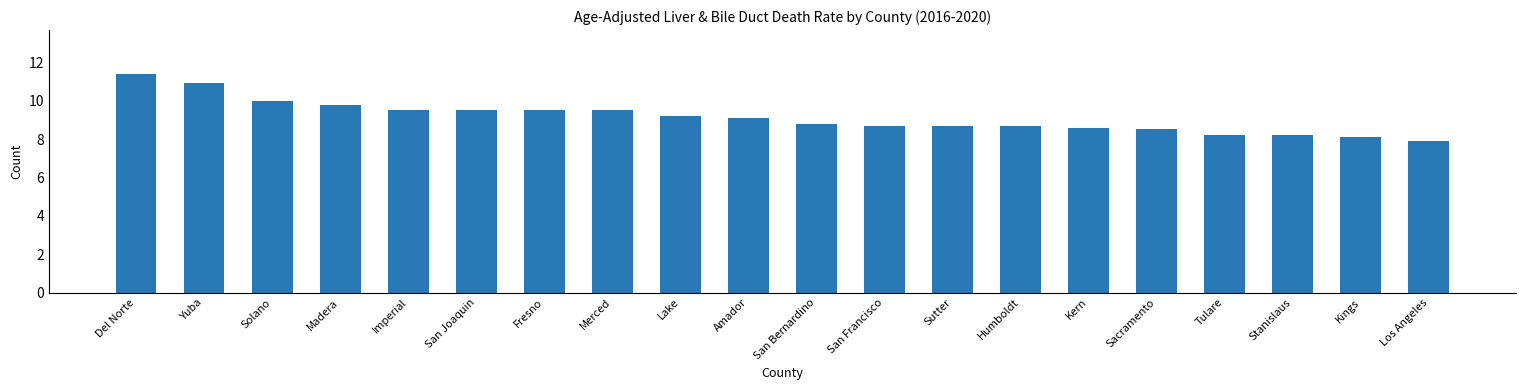

What is the sum of all values?

182.8